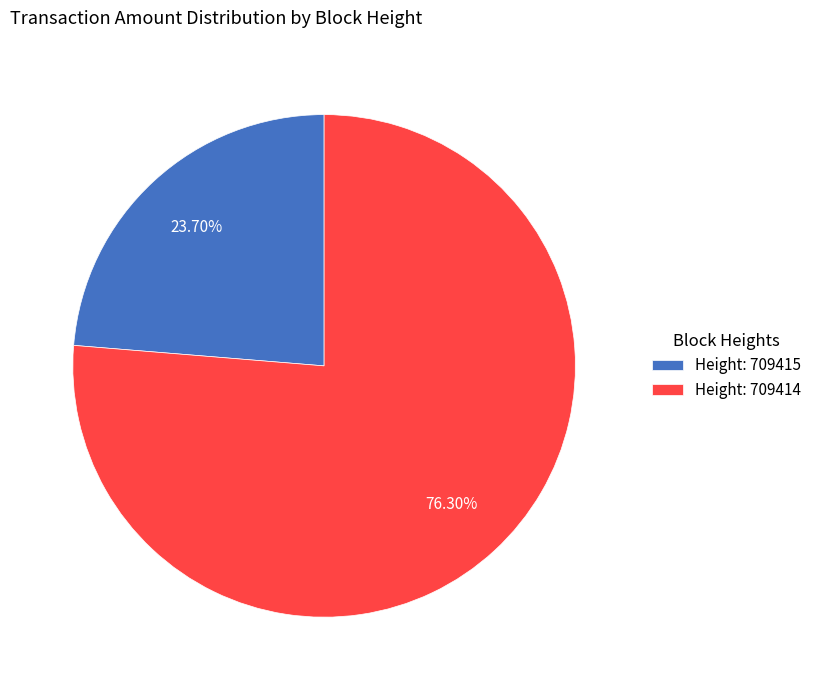

Is Height: 709414 the majority of the pie?

Yes